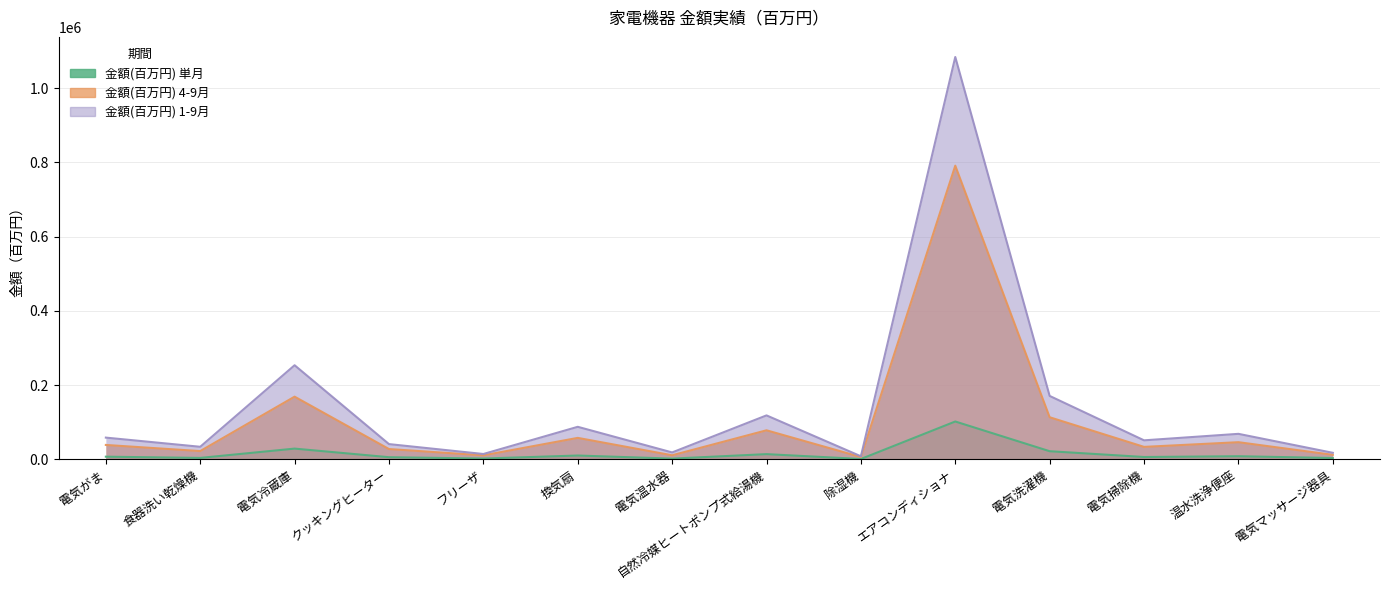

What is the value of the 金額(百万円) 1-9月 point at the 12th from the left?

50964